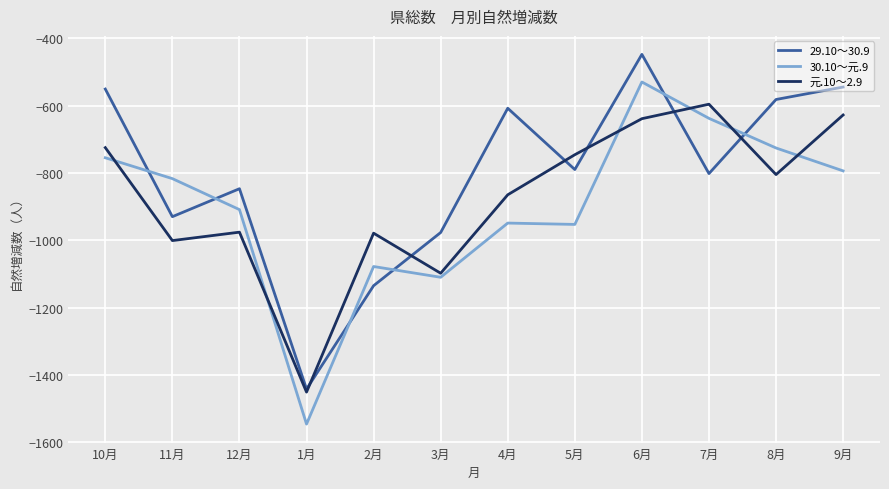

Where is 元.10～2.9 nearest to the value -1023?

11月